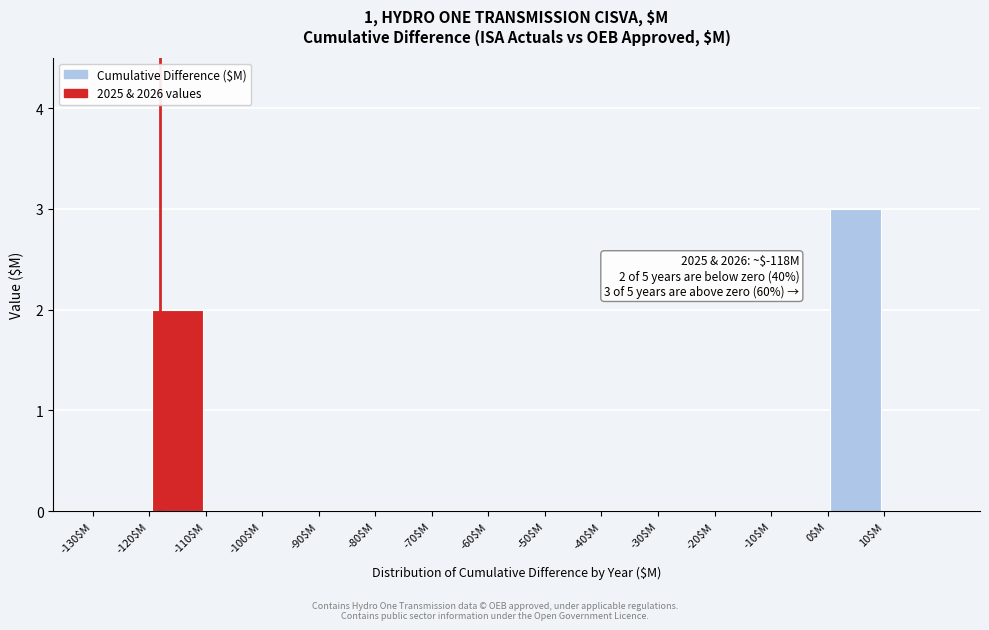

Over which range of the x-axis is the bar tallest?

0 to 10